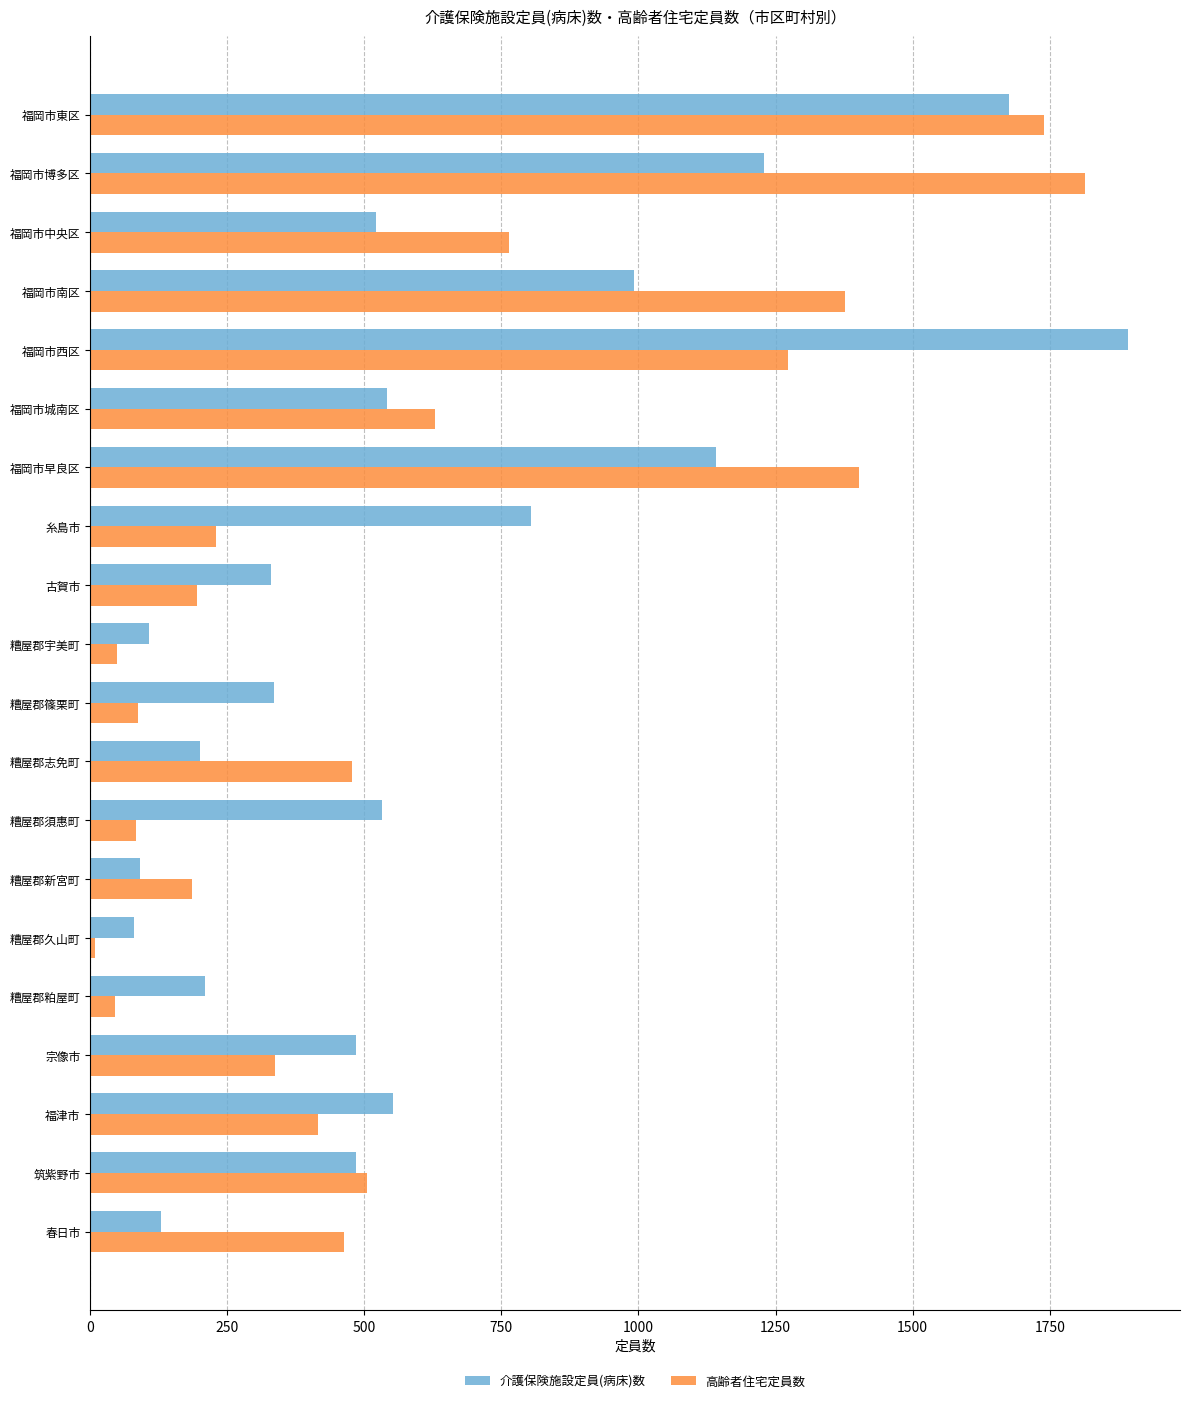

Rank the series at 糸島市 from highest to lowest value.

介護保険施設定員(病床)数, 高齢者住宅定員数